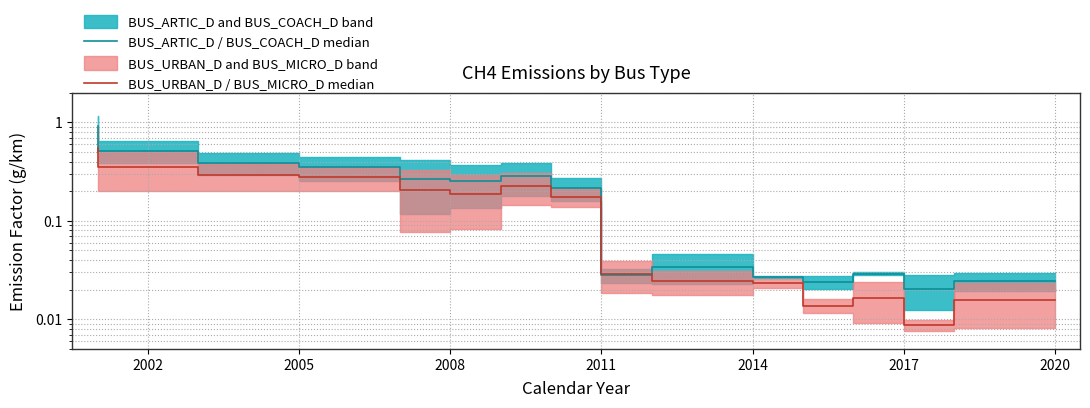

In BUS_ARTIC_D / BUS_COACH_D median, how many points are higher than both neighbors (excluding endpoints)?

2